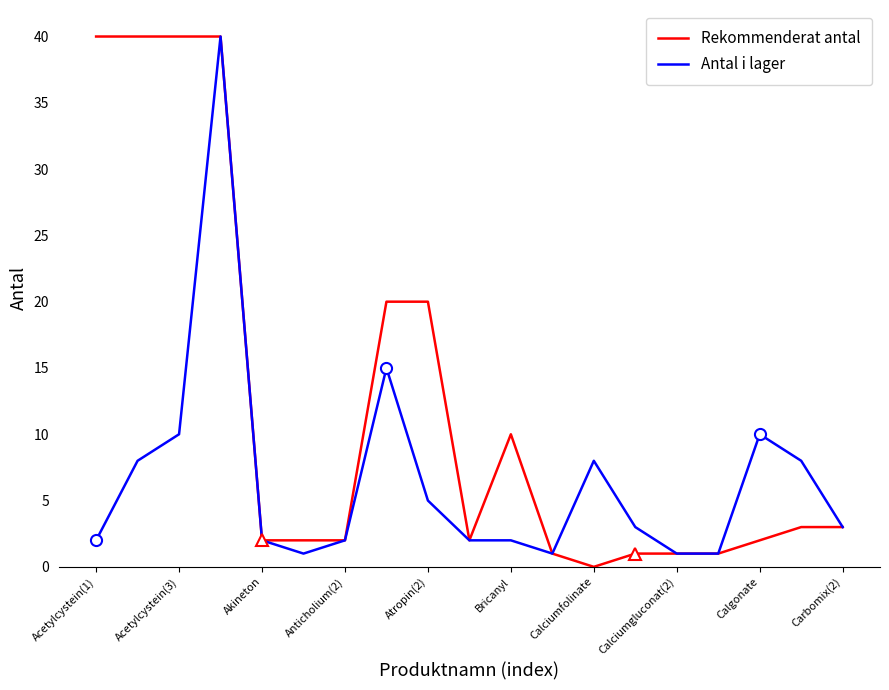

Rank the series by their average value, from highest to lowest.

Rekommenderat antal, Antal i lager